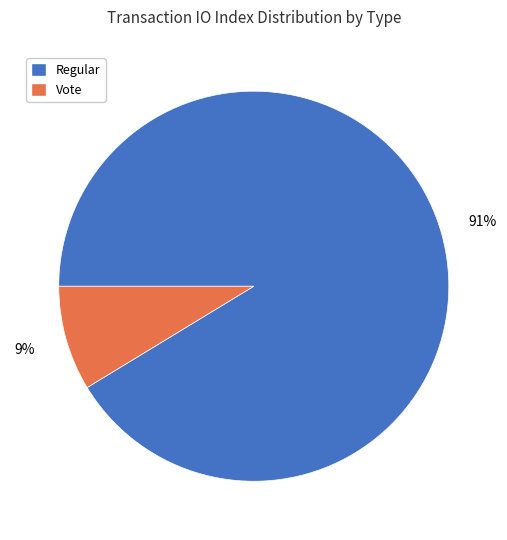

True or false: Vote accounts for 9% of the total.

True